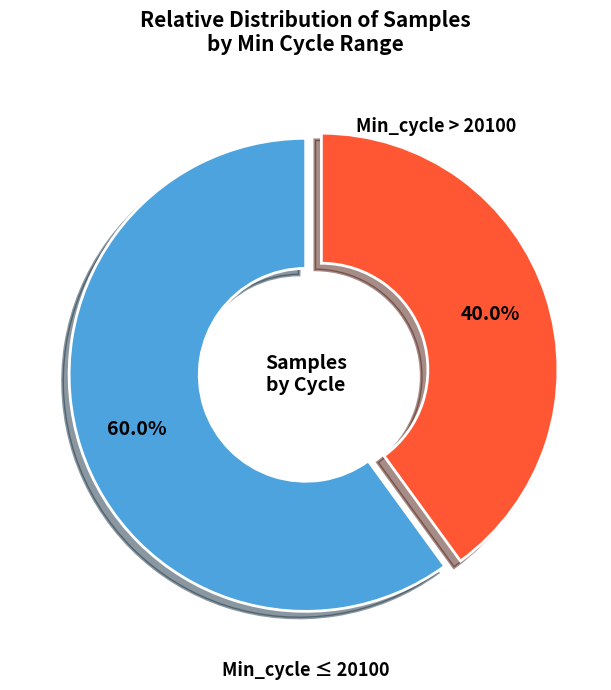

Do Min_cycle > 20100 and Min_cycle ≤ 20100 together represent more than half of the pie?

Yes